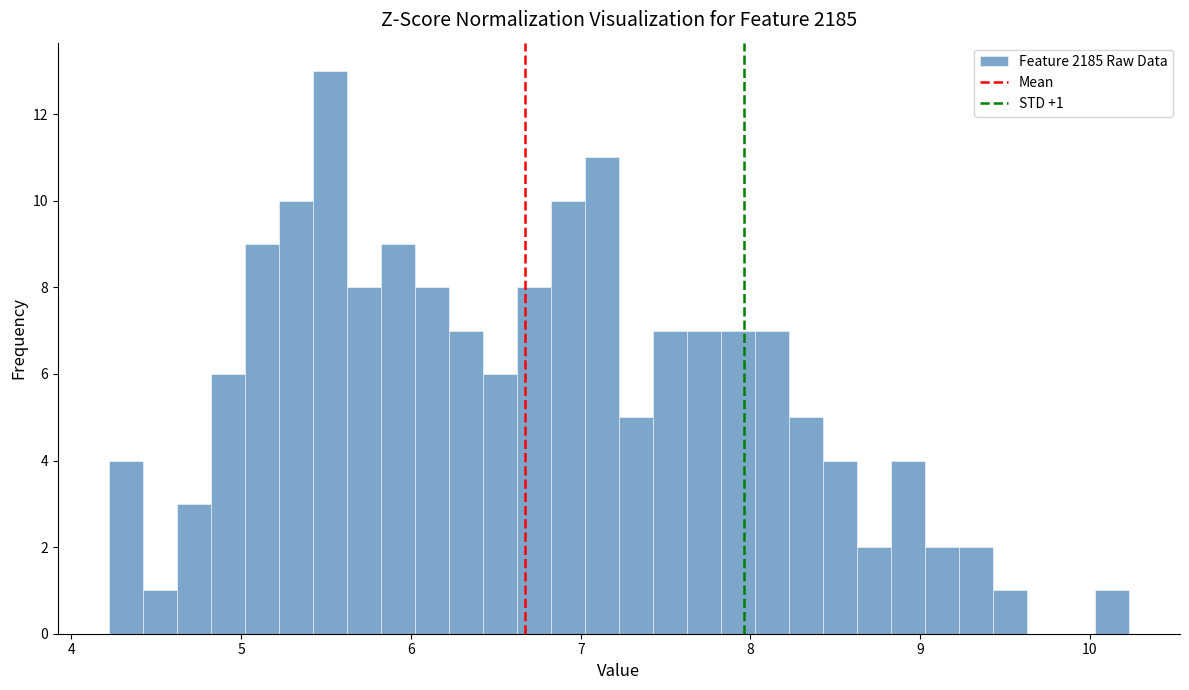

Read against the x-axis, roughly where is the centre of the tallest bar?

5.5